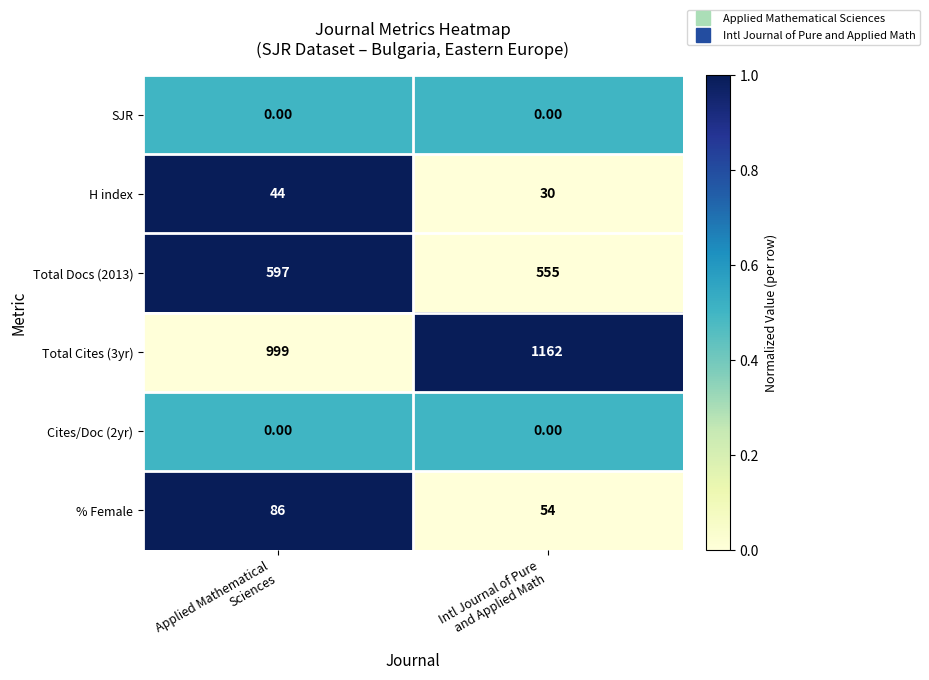

Which series has the largest range (max minus min)?

Total Cites (3yr)